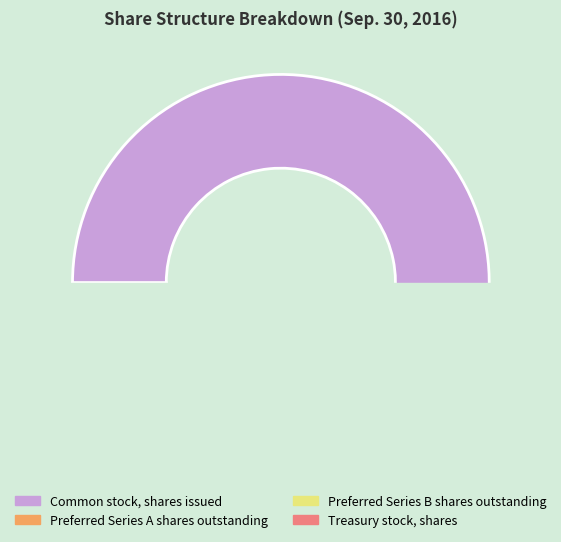

To the nearest percent, what is the difference between the Common stock, shares issued and Treasury stock, shares slice percentages?

93%